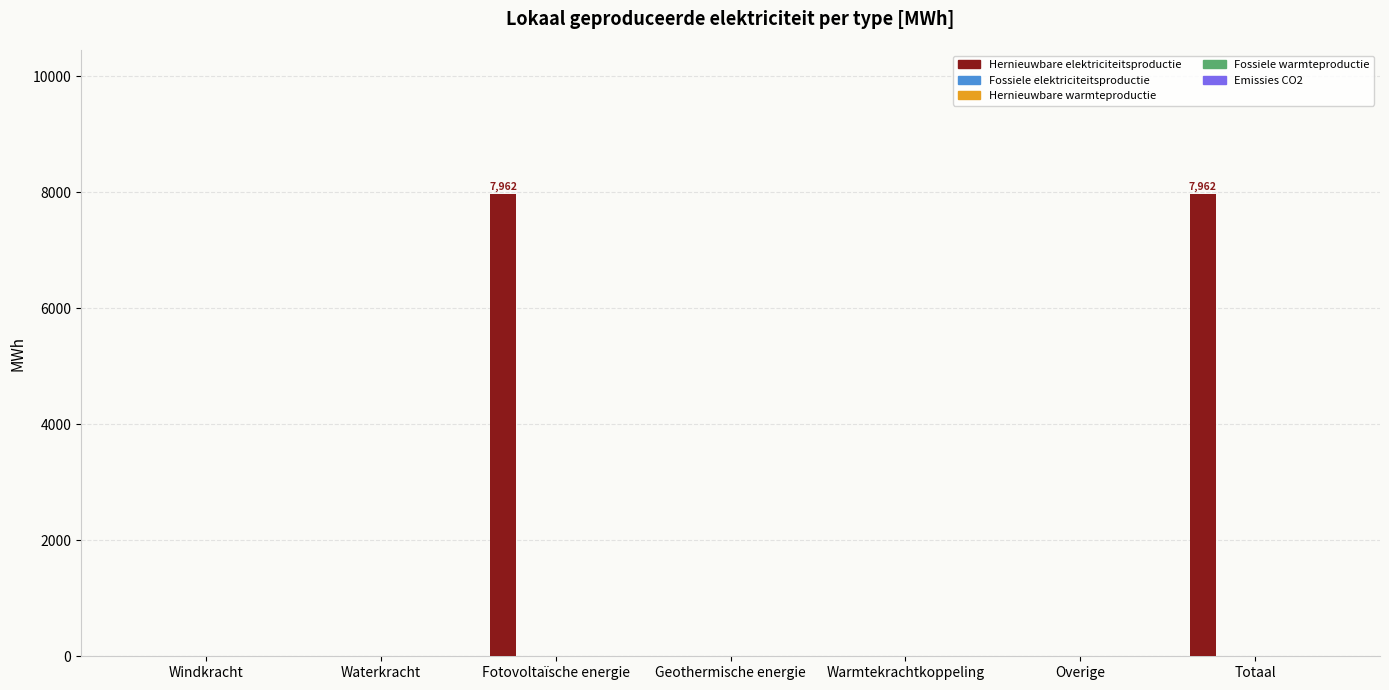

What is the maximum value shown in the chart?

7962.3